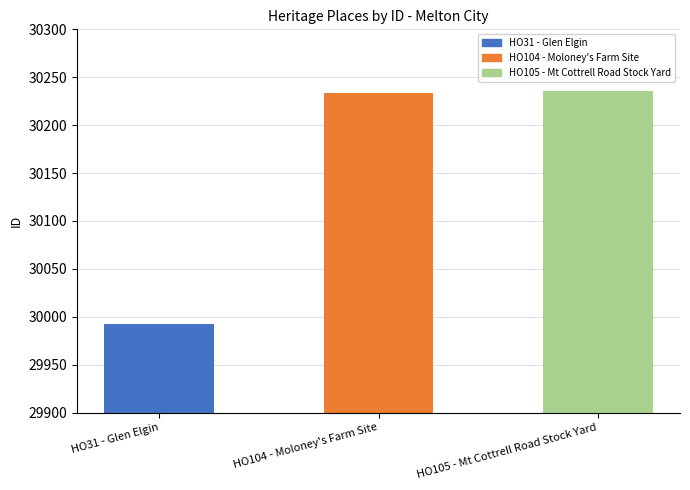

What is the ratio of the value at HO31 - Glen Elgin to the value at HO105 - Mt Cottrell Road Stock Yard?

1.0